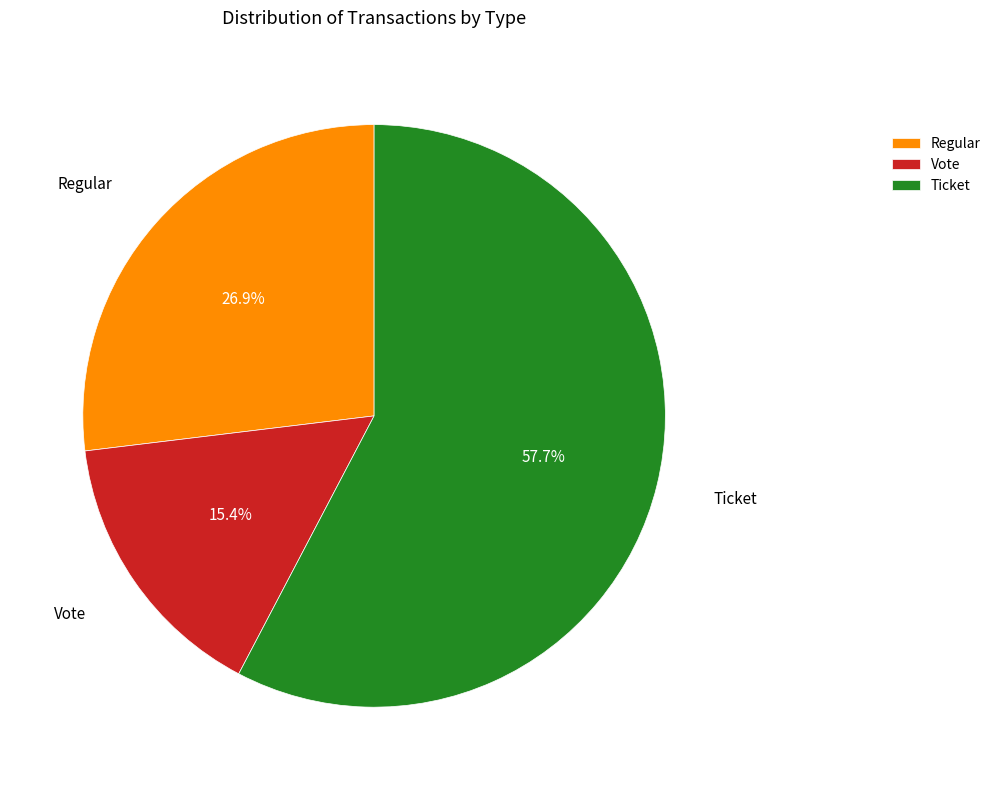

Combined, what portion of the pie is Vote and Ticket?

73.1%